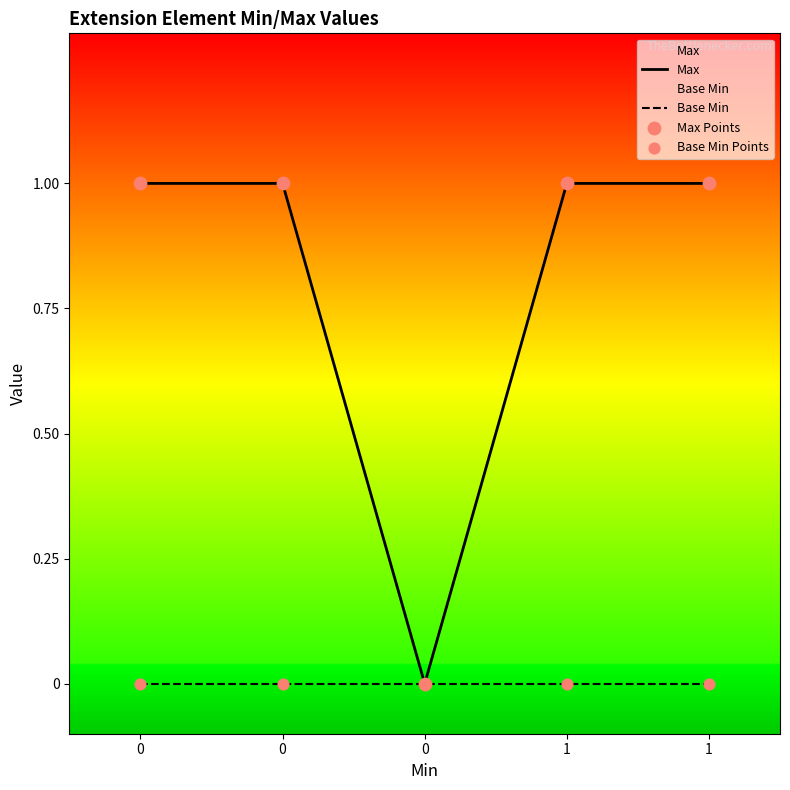

What is the total value across all series at 0?

2